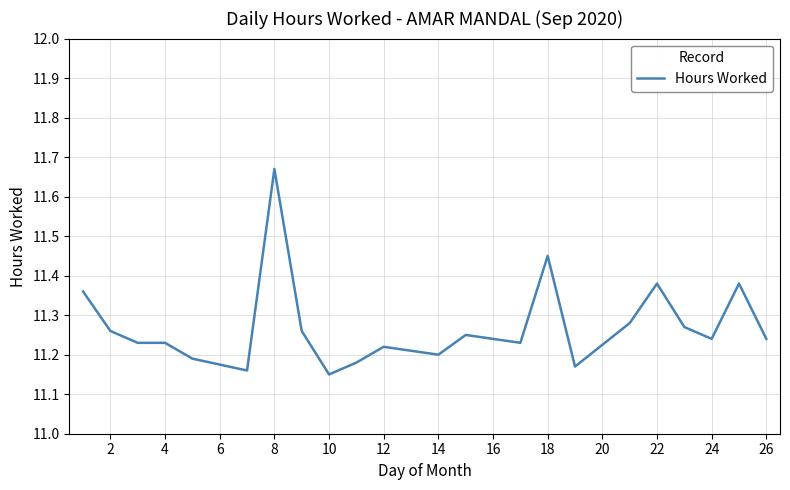

What is the difference between the maximum and minimum values?

0.5